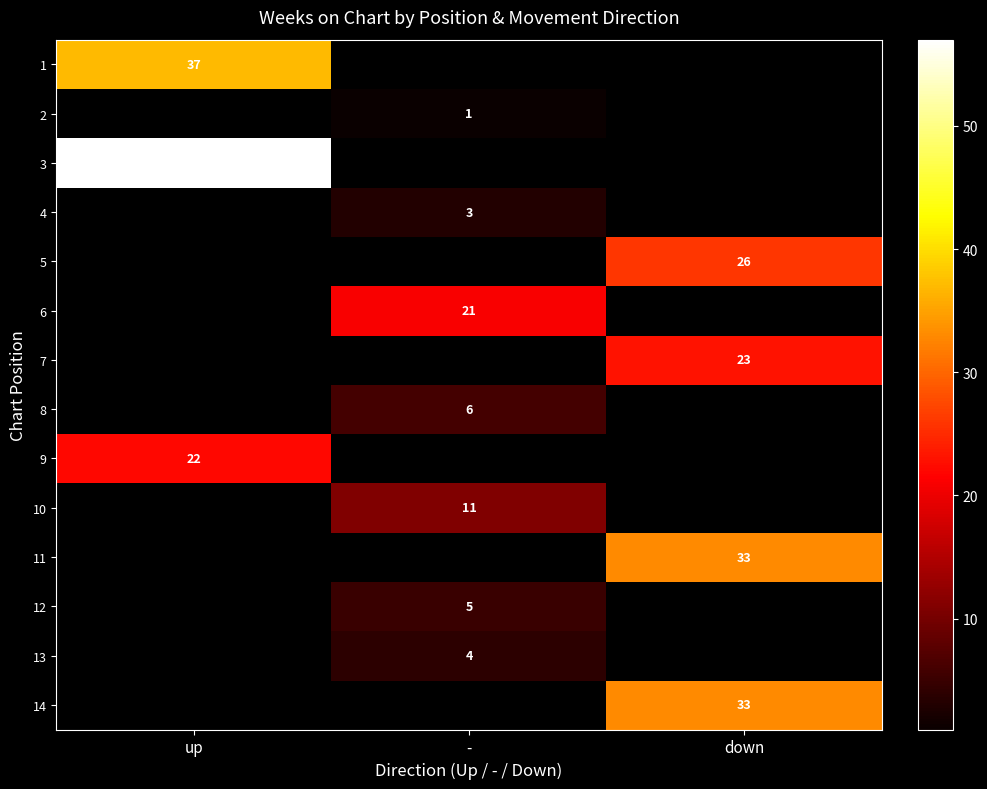

Is it true that 6 equals 21 at -?

True